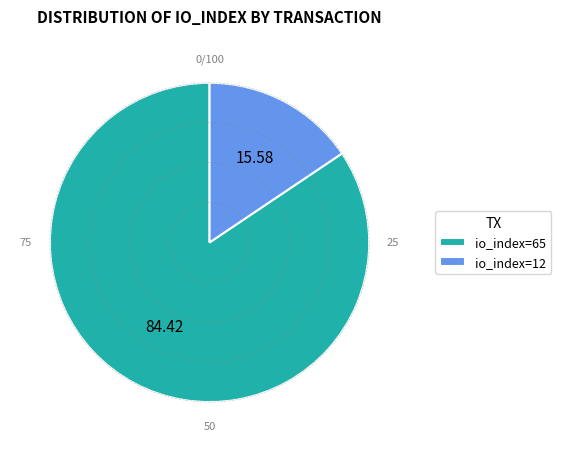

What is the majority slice?

io_index=65